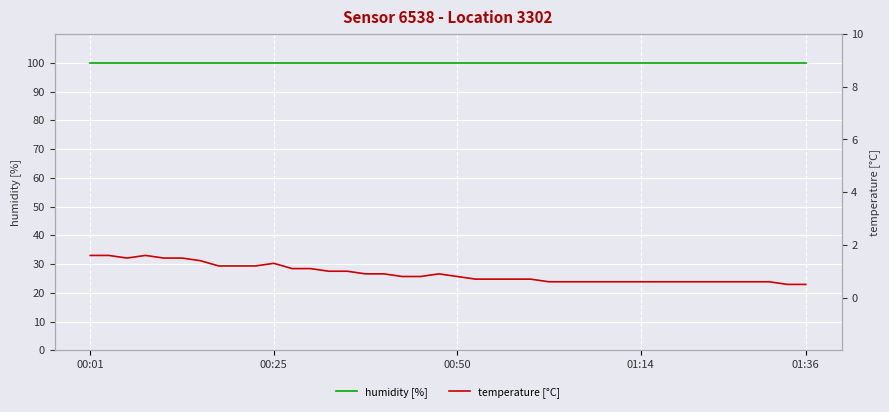

True or false: temperature [°C] has more than 1 points higher than both neighbors.

True